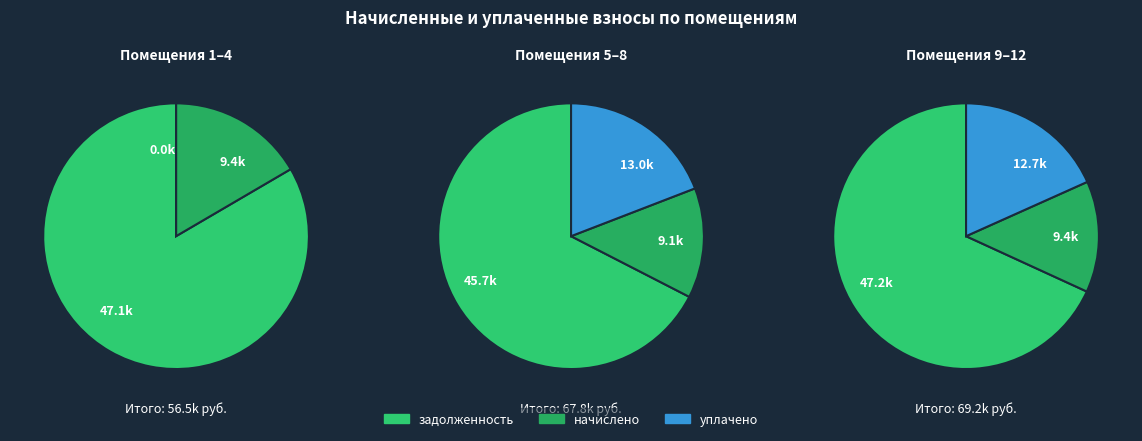

Which series has the largest range (max minus min)?

уплачено